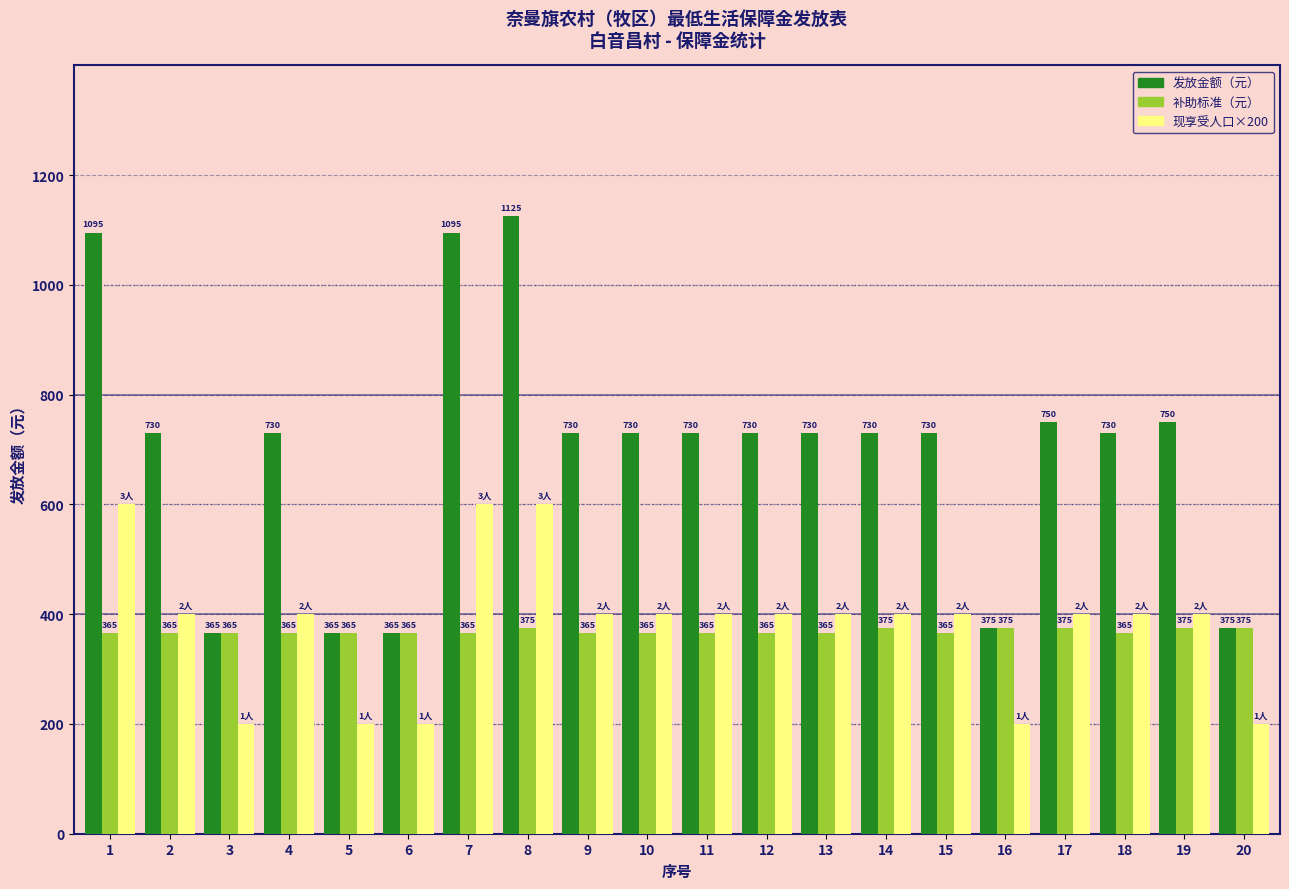

What is the total value across all series at 17?

1525